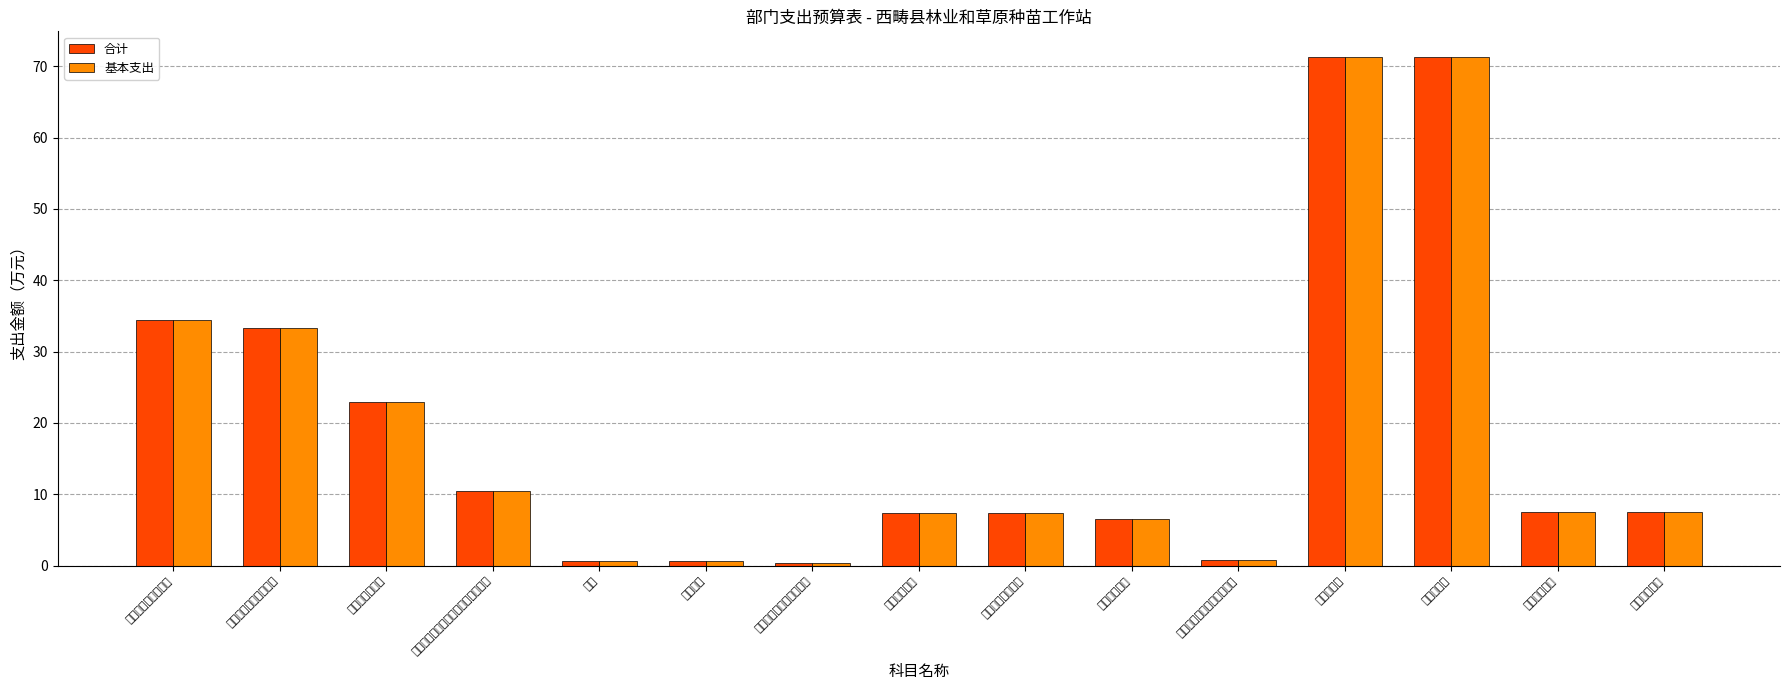

Which has a higher value, 社会保障和就业支出 or 住房保障支出?

社会保障和就业支出